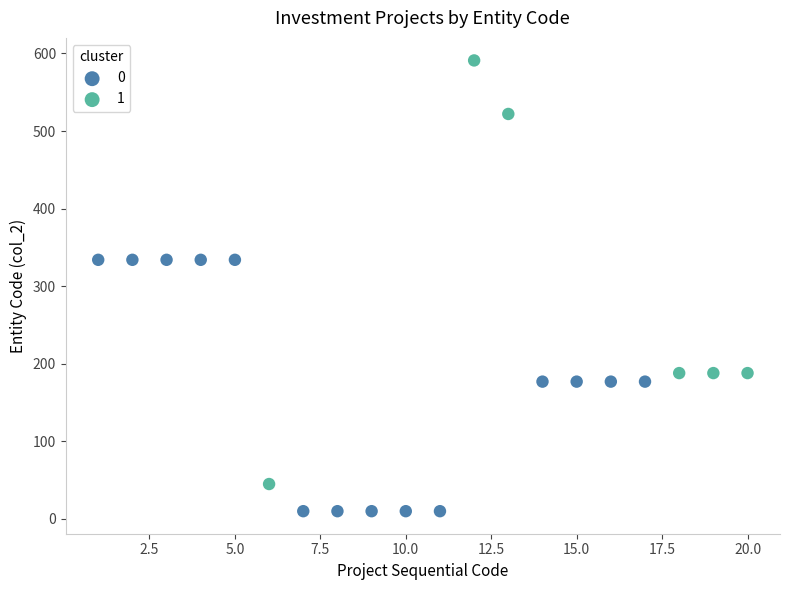

Which series has the largest Y range (max minus min)?

1